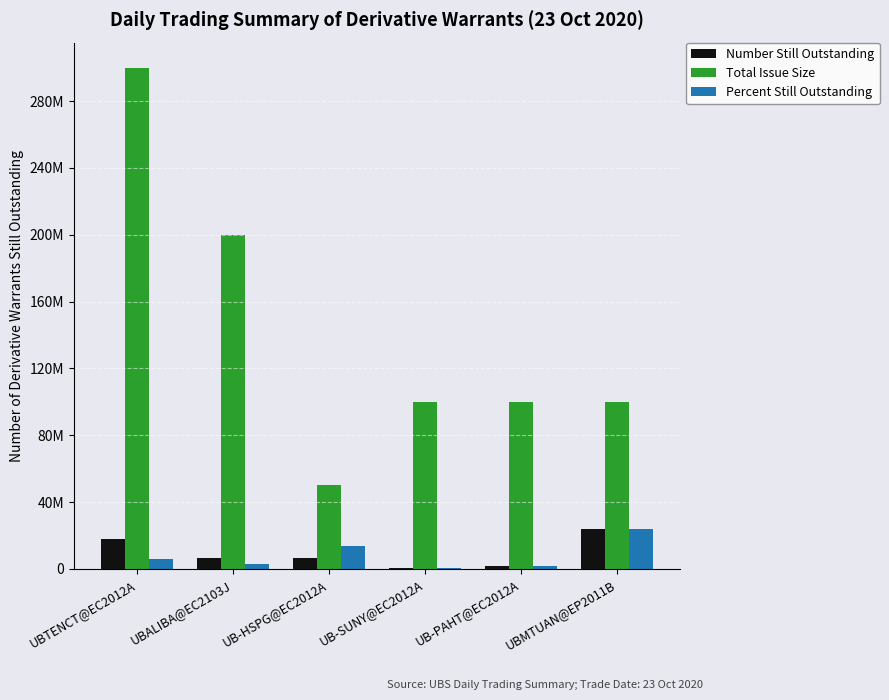

What are all the series names shown in the legend?

Number Still Outstanding, Total Issue Size, Percent Still Outstanding